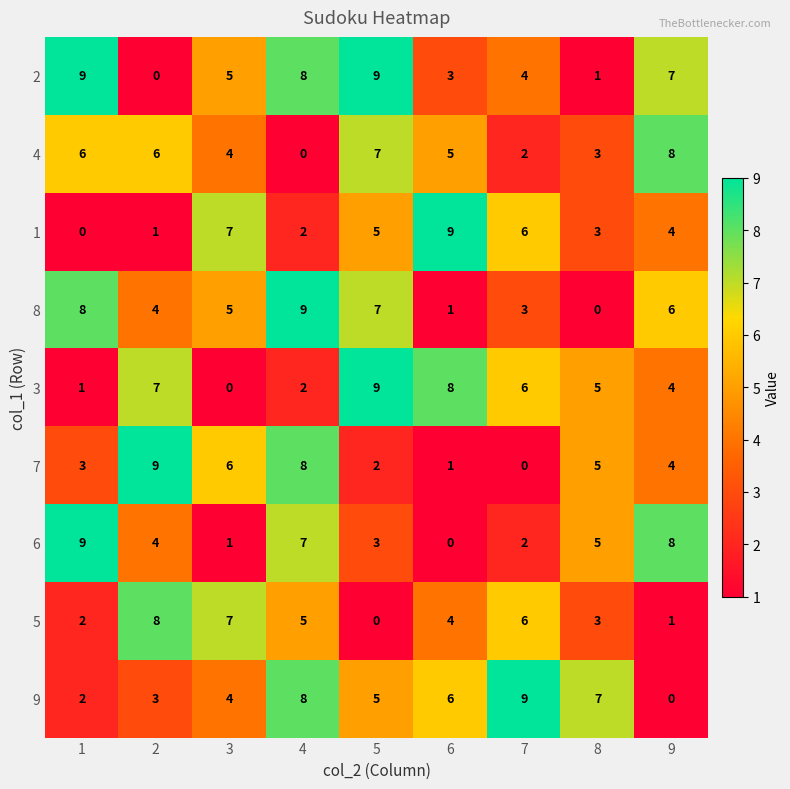

What is the sum of all 9 values?

44